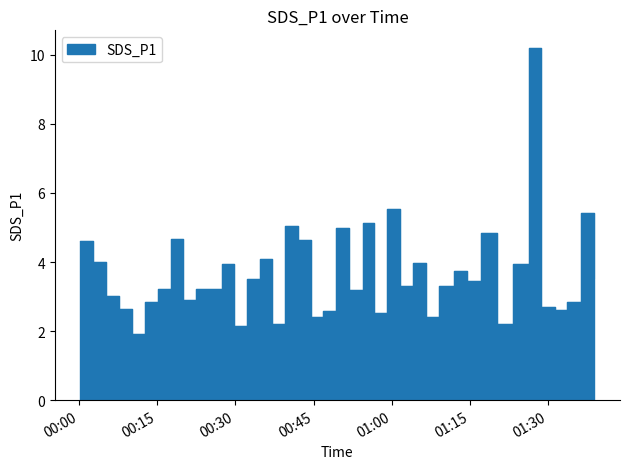

Does the chart display data point markers on the line(s)?

No